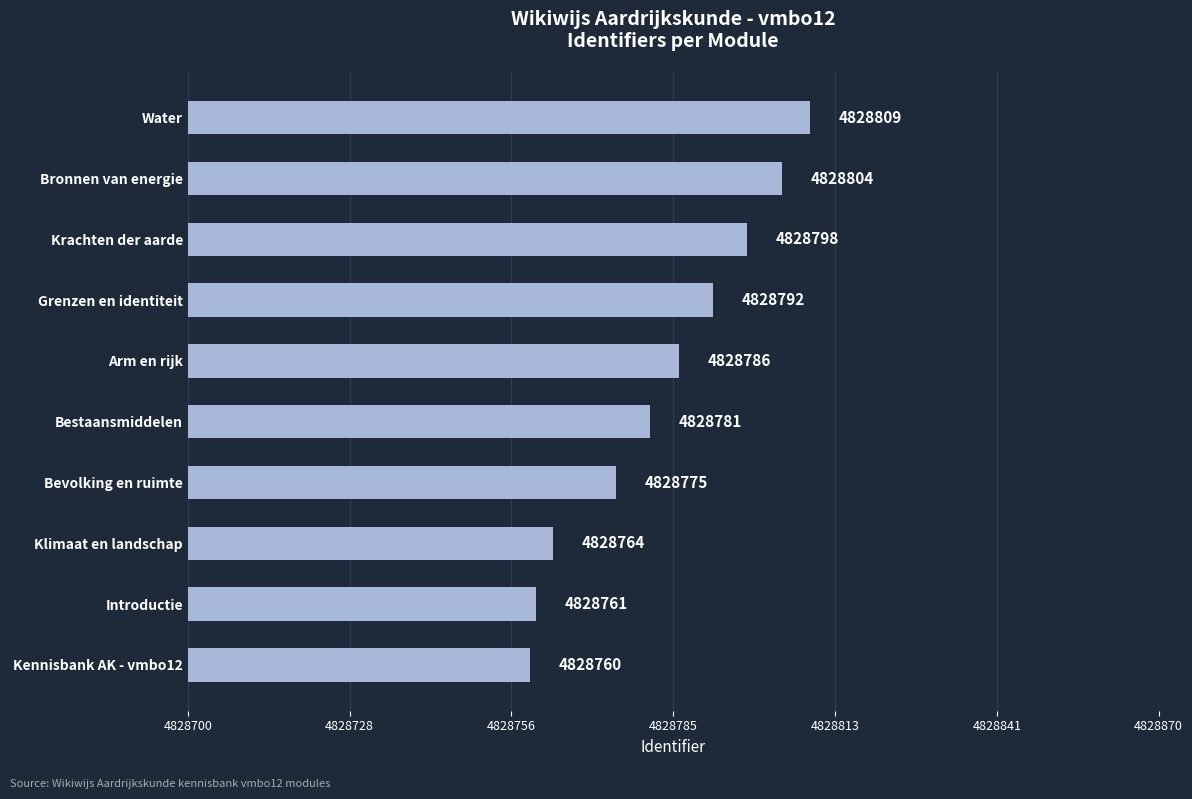

List the labels in order of value, largest first.

Water, Bronnen van energie, Krachten der aarde, Grenzen en identiteit, Arm en rijk, Bestaansmiddelen, Bevolking en ruimte, Klimaat en landschap, Introductie, Kennisbank AK - vmbo12